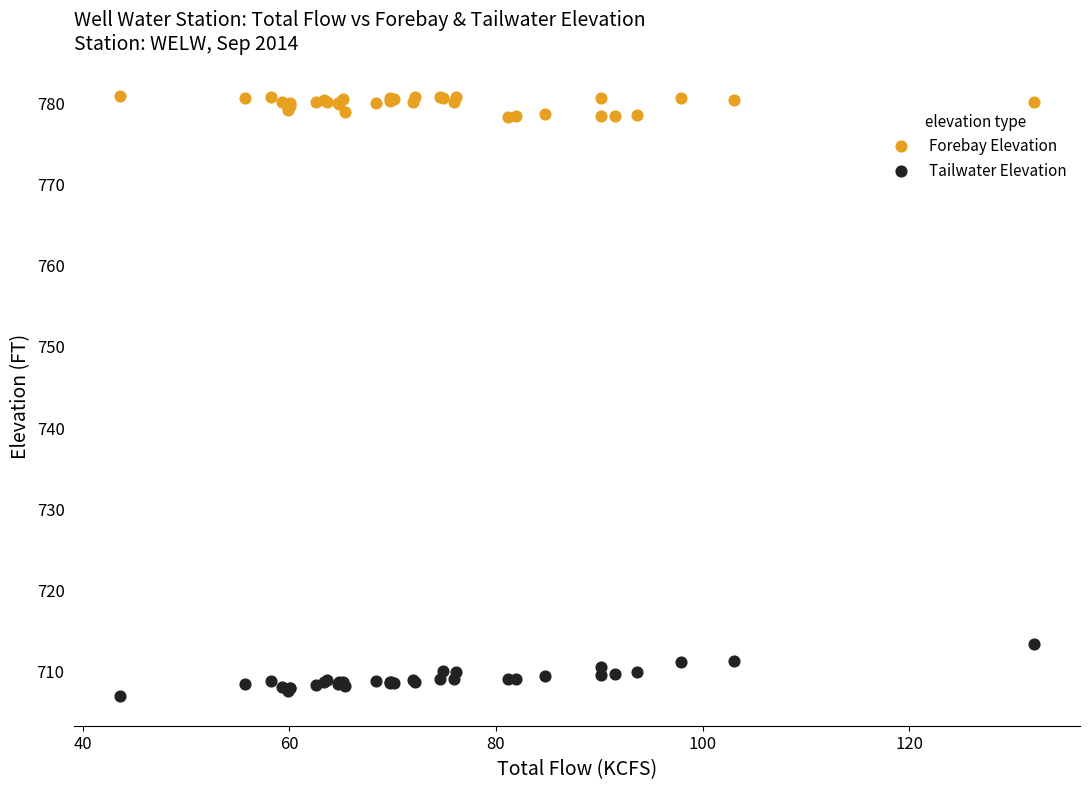

What is the X range (max minus min) for the scatter plot?

88.5